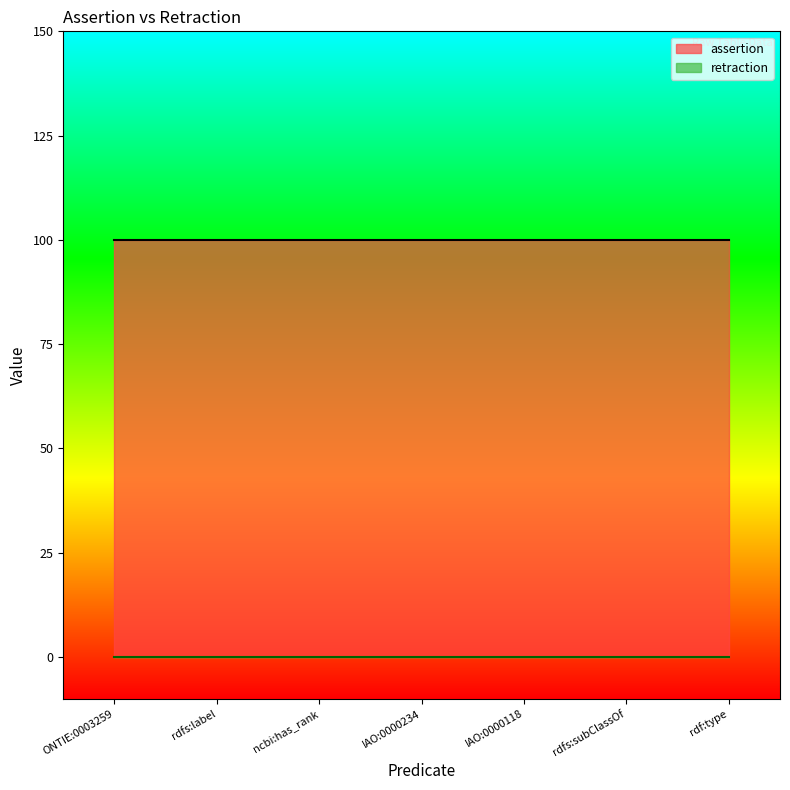

Is it true that assertion equals 1 at rdfs:label?

True